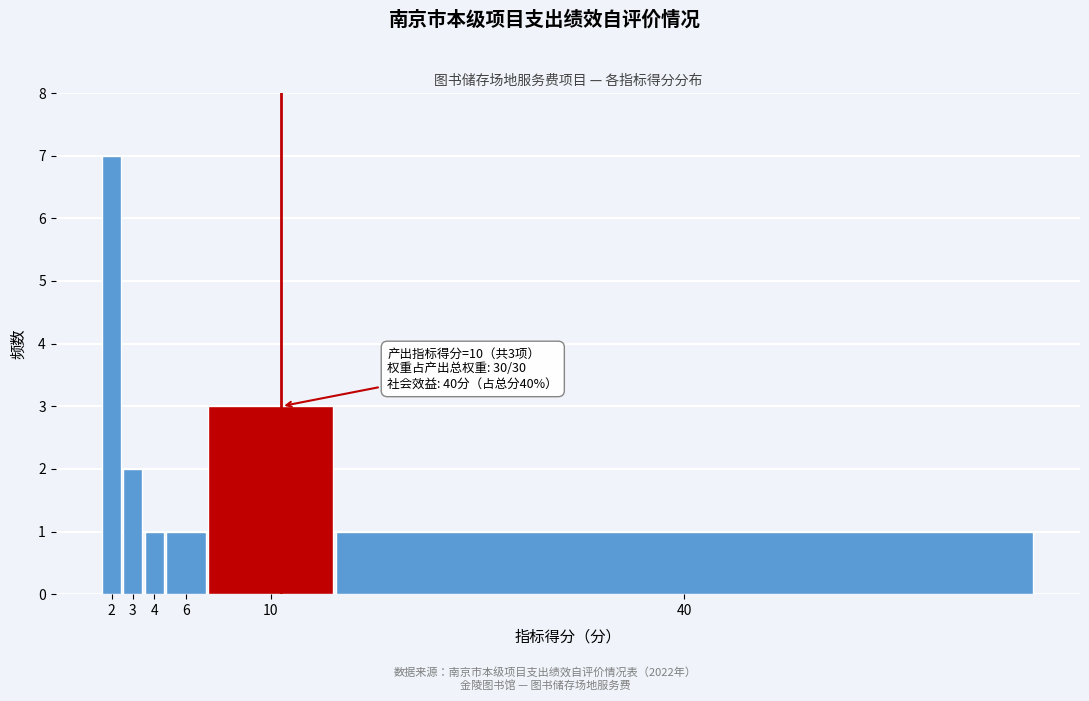

Reading left to right, extract all data points from this chart.

2=7	3=2	4=1	6=1	10=3	40=1